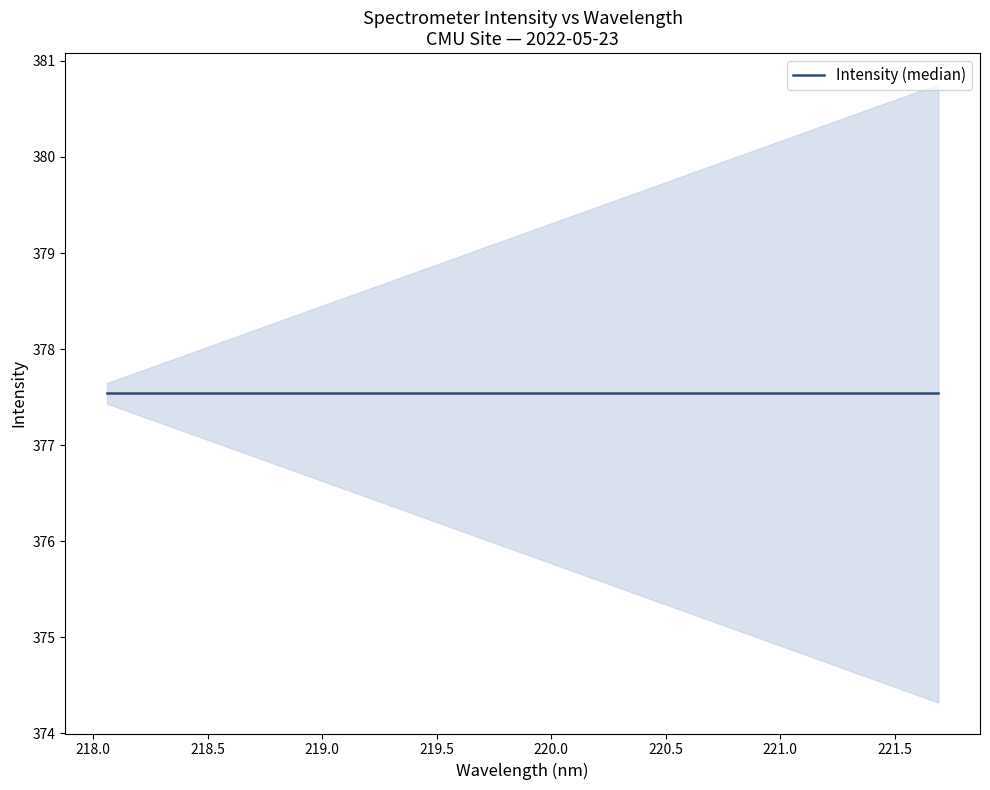

Where is the first local maximum?

218.6332